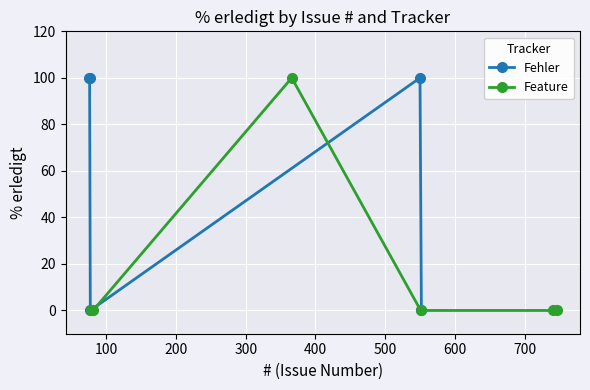

Which series has the largest total across all categories?

Fehler